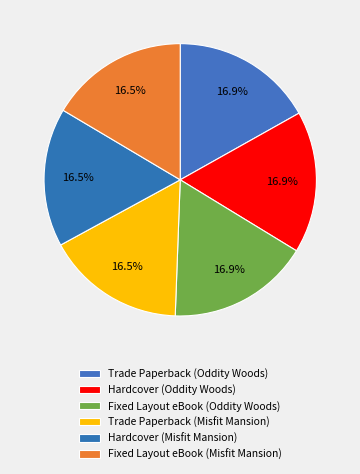

Count the number of slices in the pie.

6